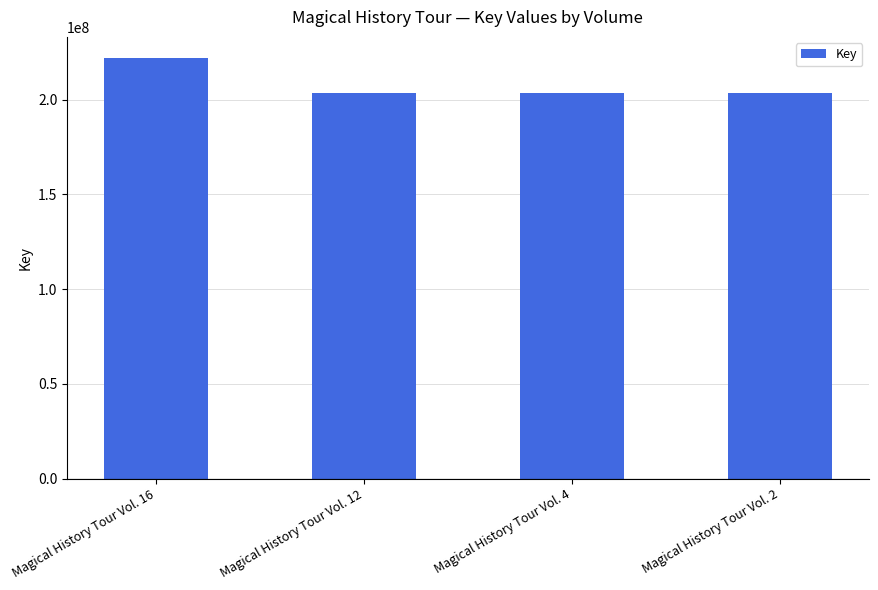

Does the chart contain stacked bars?

No